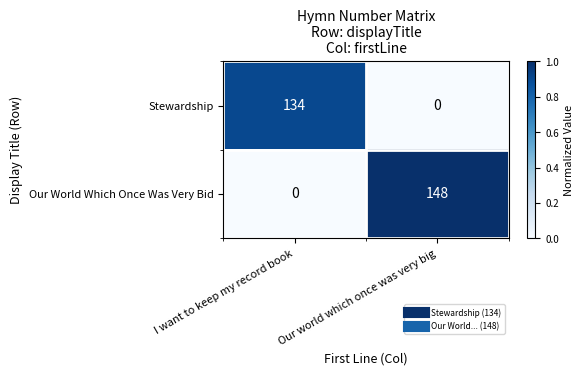

The value of Stewardship at Our world which once was very big is 0. True or false?

True